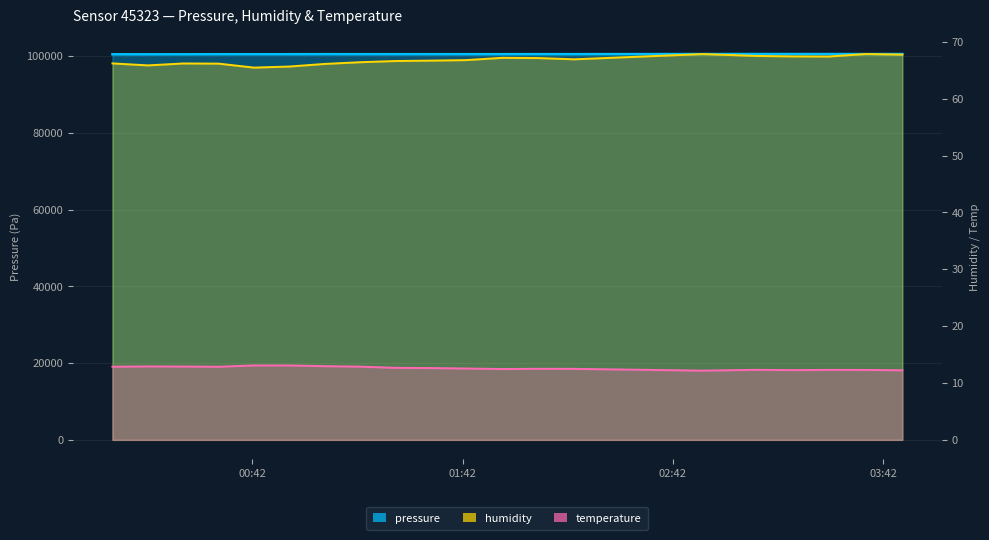

How many data points does each series have?

20